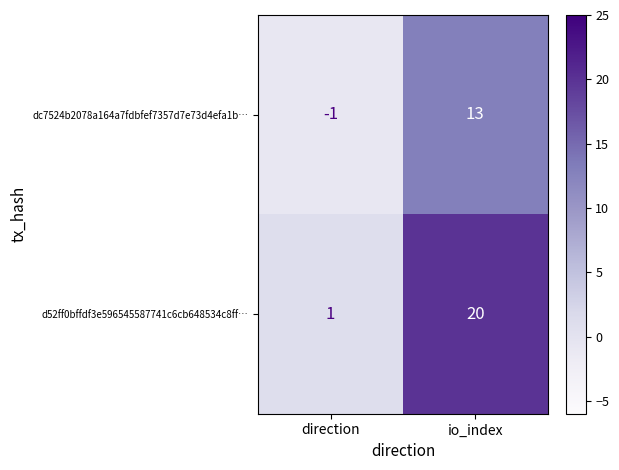

Which series has the widest spread of values?

d52ff0bffdf3e596545587741c6cb648534c8ff…